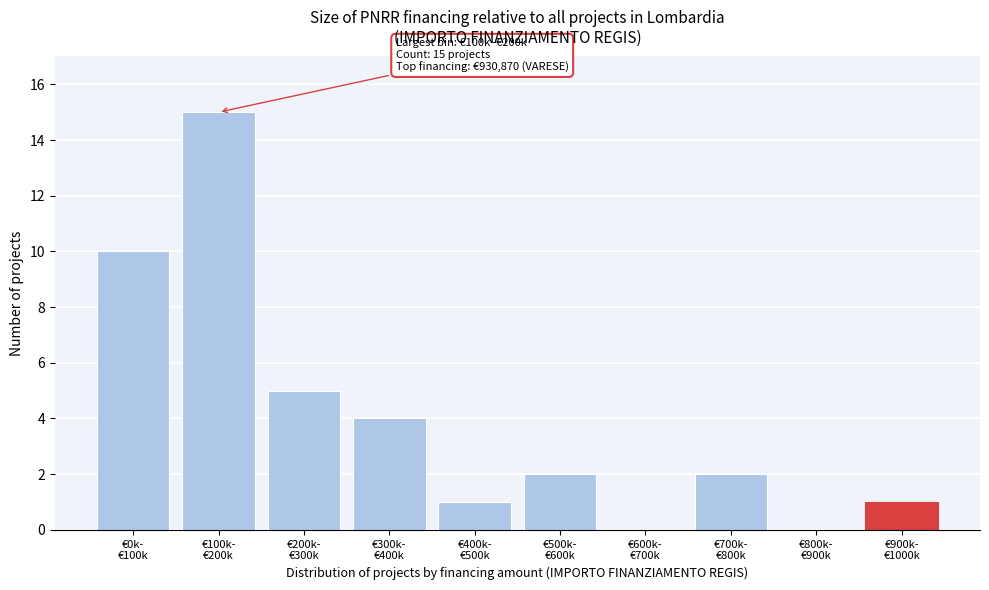

What is the sum of all values?

40